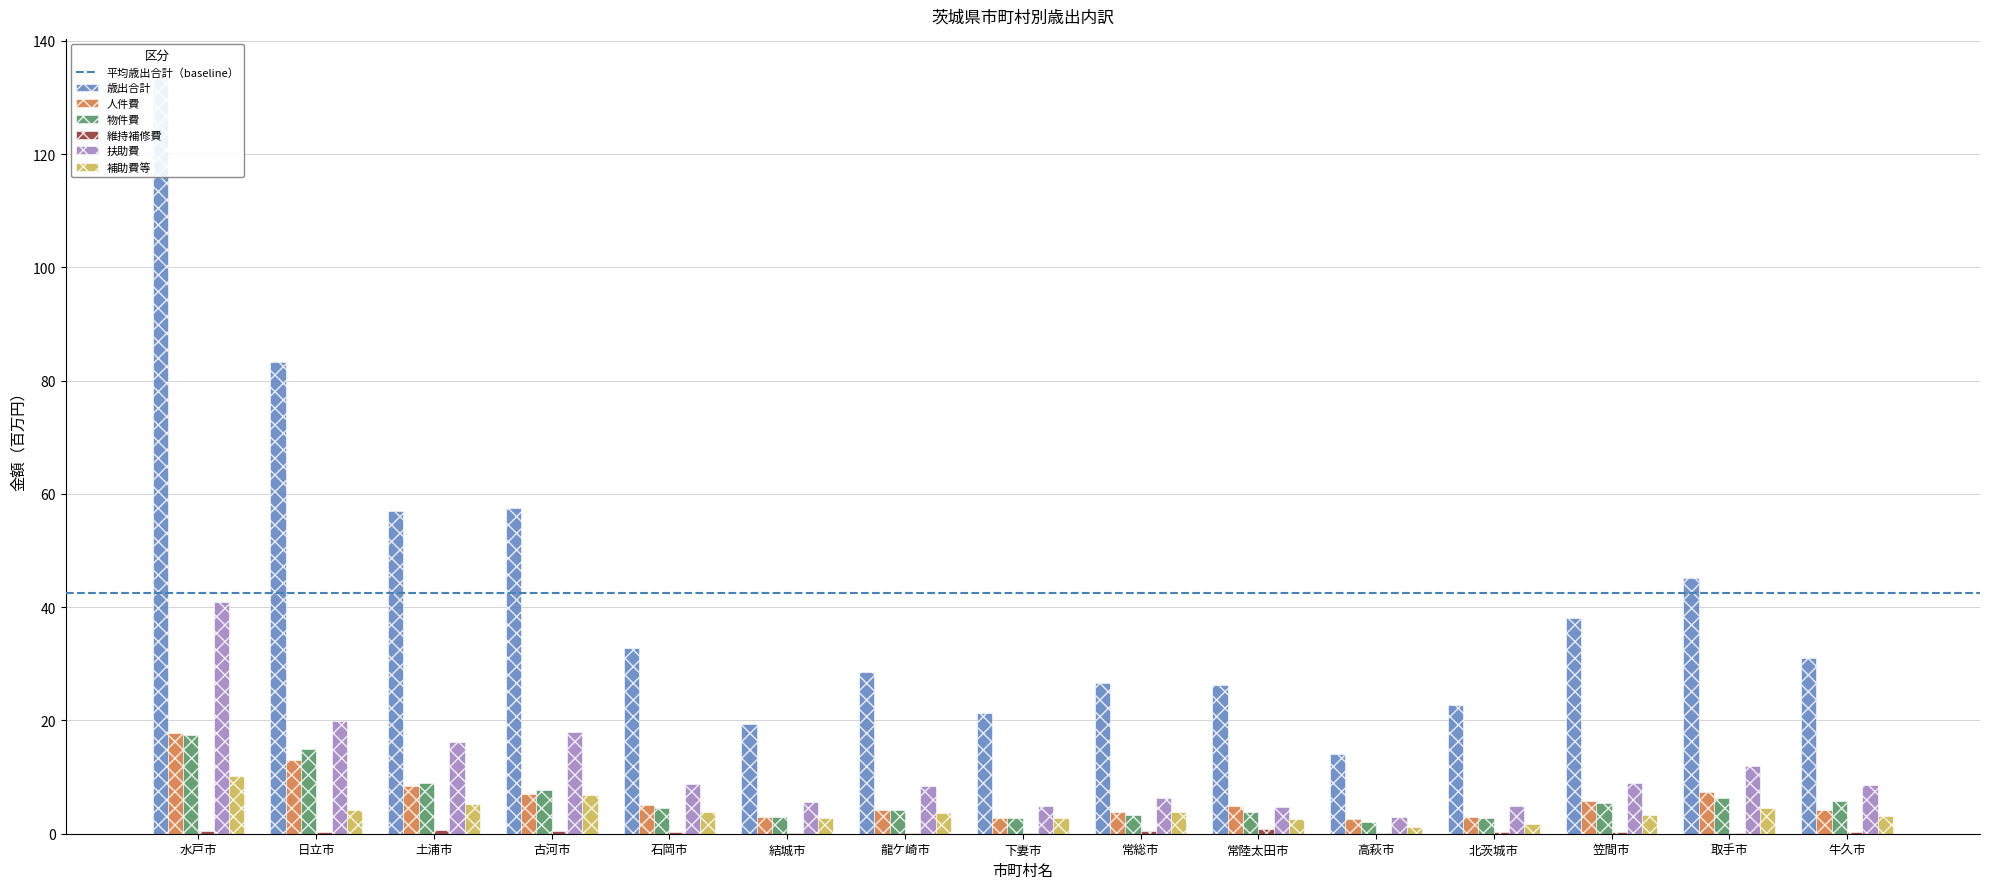

The 人件費 series shows 4.3 at 下妻市. True or false?

False